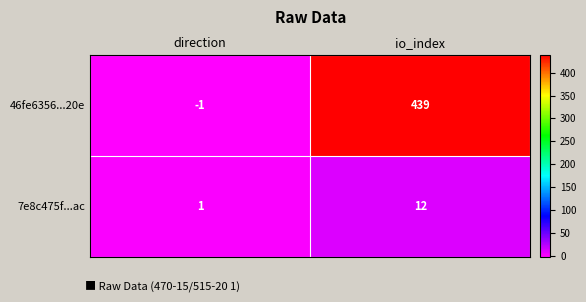

At which category is the sum across all series the highest?

io_index